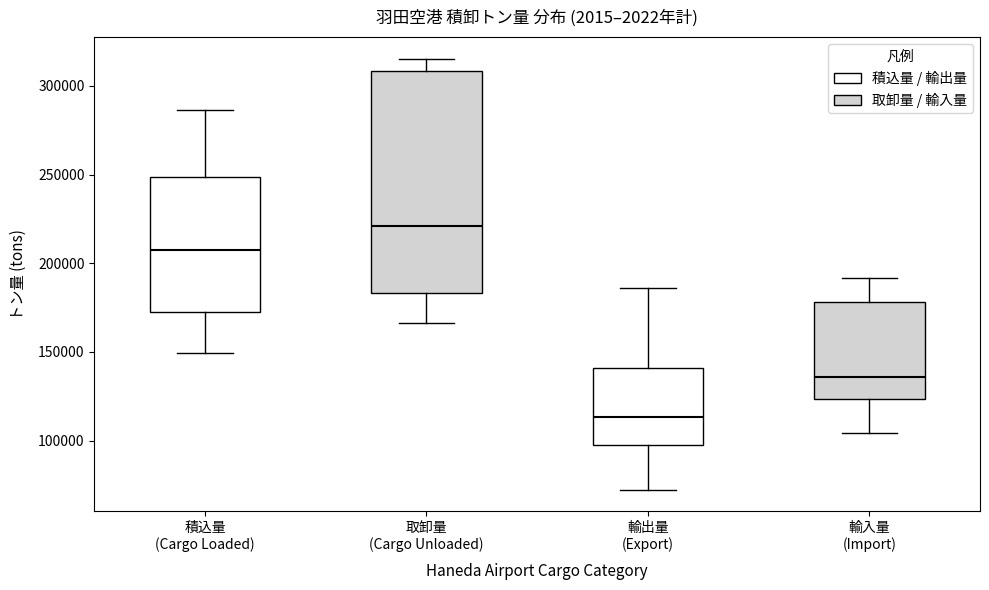

Reading left to right, transcribe this box plot: for each box, give where its median line is, the range the box spans, and where its two whiskers end, as read against the y-axis. The values are not printed on the chart, so give them approximately, as read against the axis.

積込量 (Cargo Loaded): median 205000, box 170000 to 250000, whiskers 150000 to 285000
取卸量 (Cargo Unloaded): median 220000, box 185000 to 310000, whiskers 165000 to 315000
輸出量 (Export): median 115000, box 95000 to 140000, whiskers 70000 to 185000
輸入量 (Import): median 135000, box 125000 to 180000, whiskers 105000 to 190000